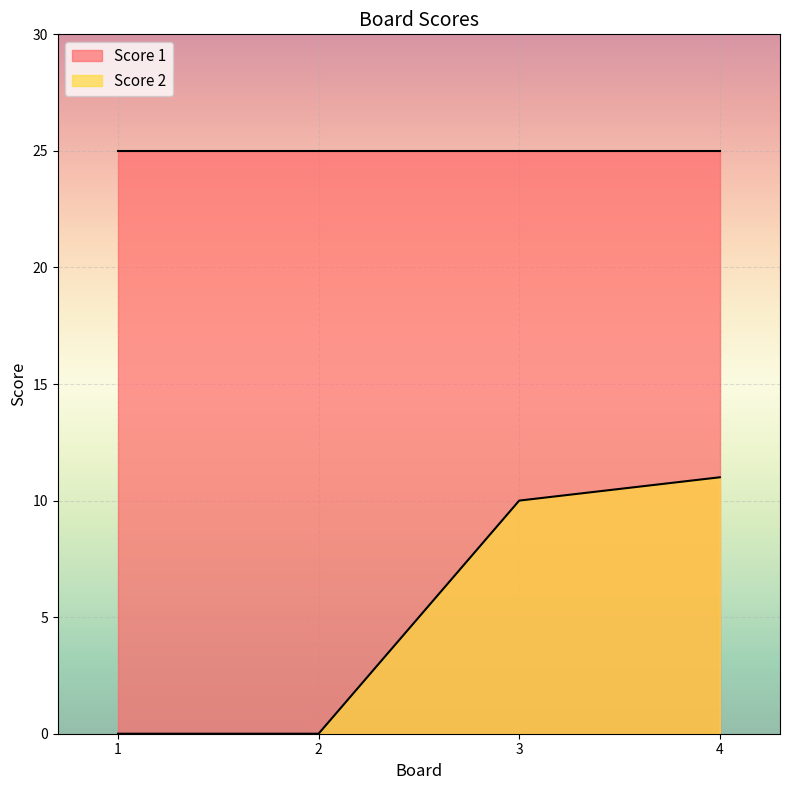

How many values exceed 10?

1